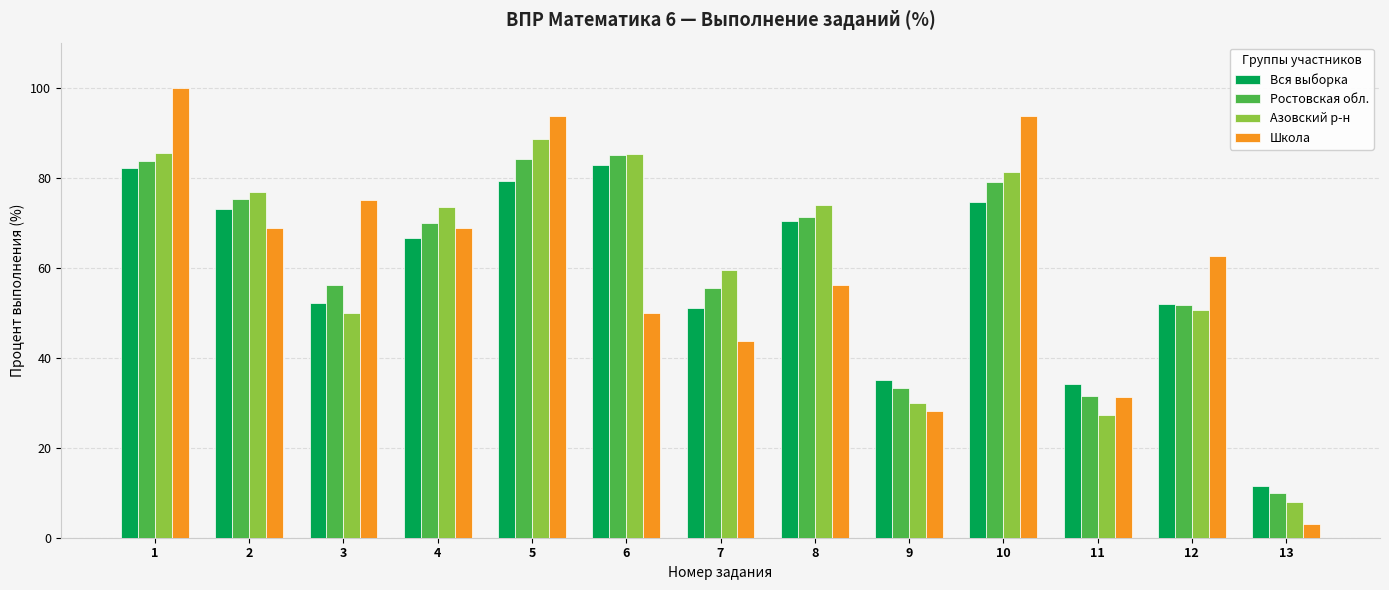

At which label does Вся выборка first exceed 66?

1